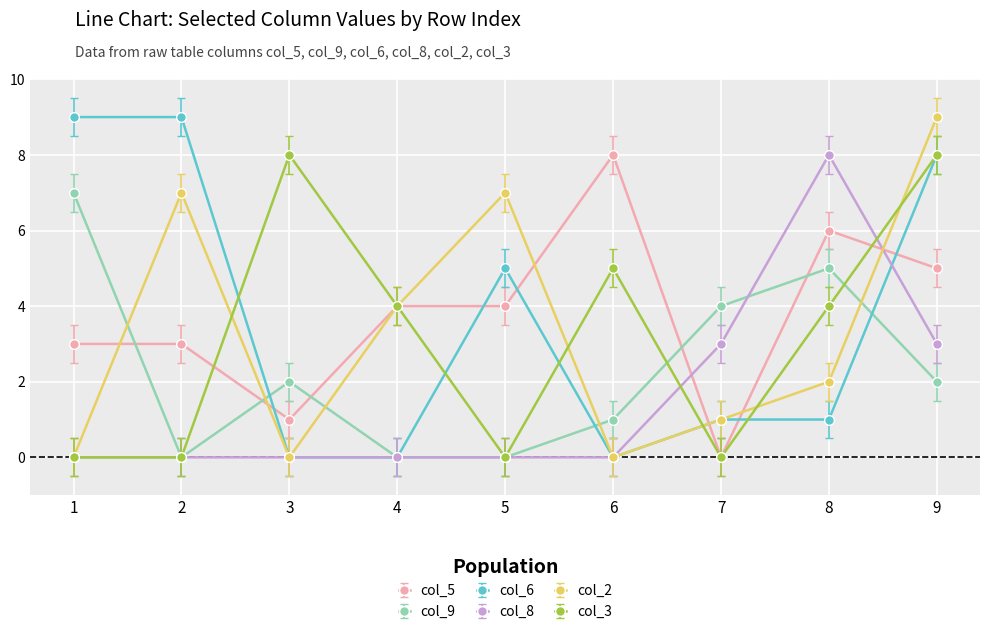

Which series has the largest total across all categories?

col_5